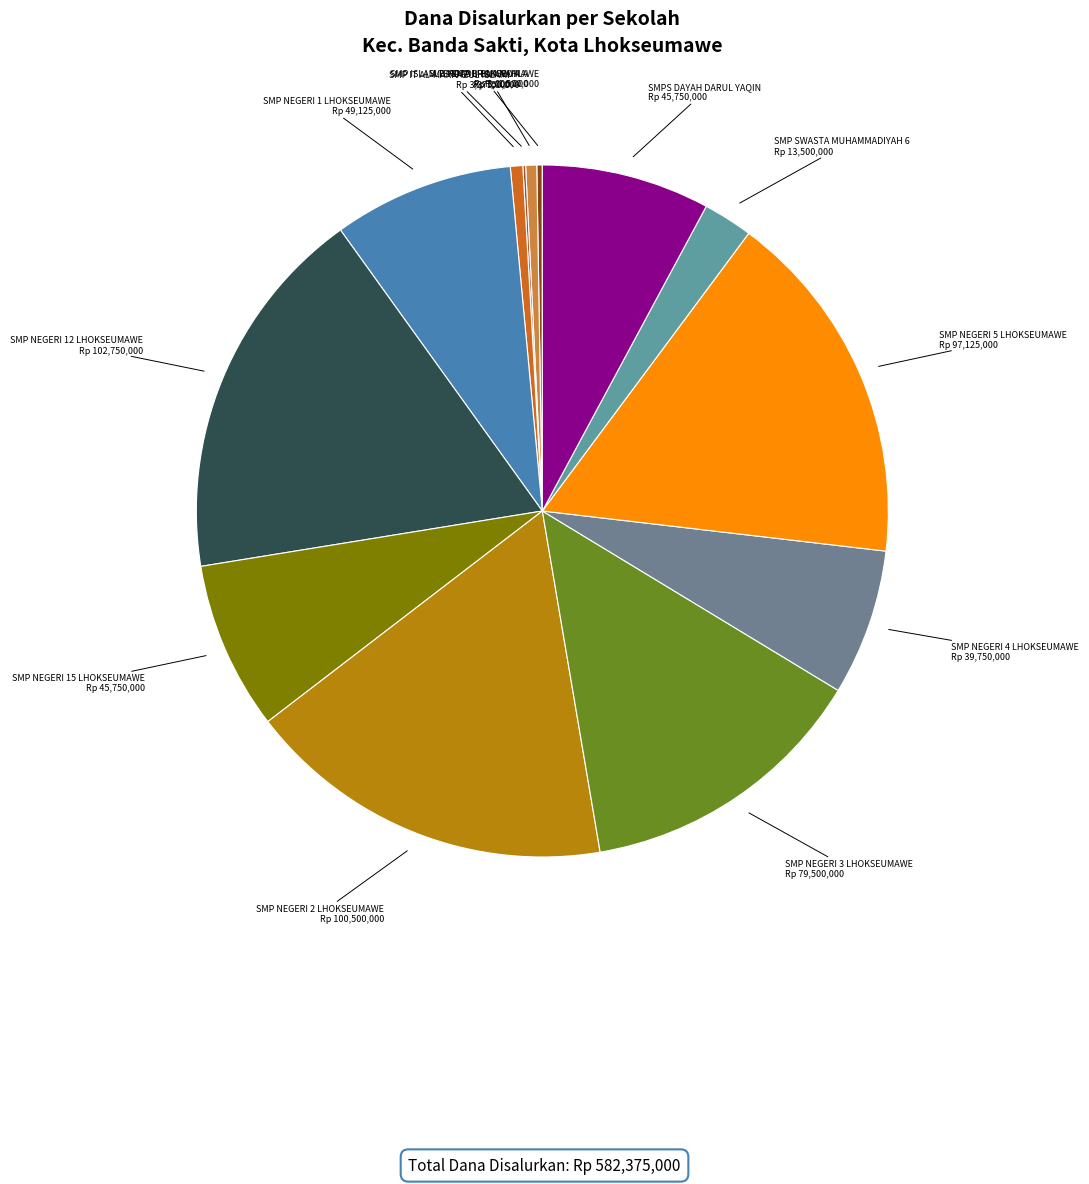

How many segments does this pie chart have?

13